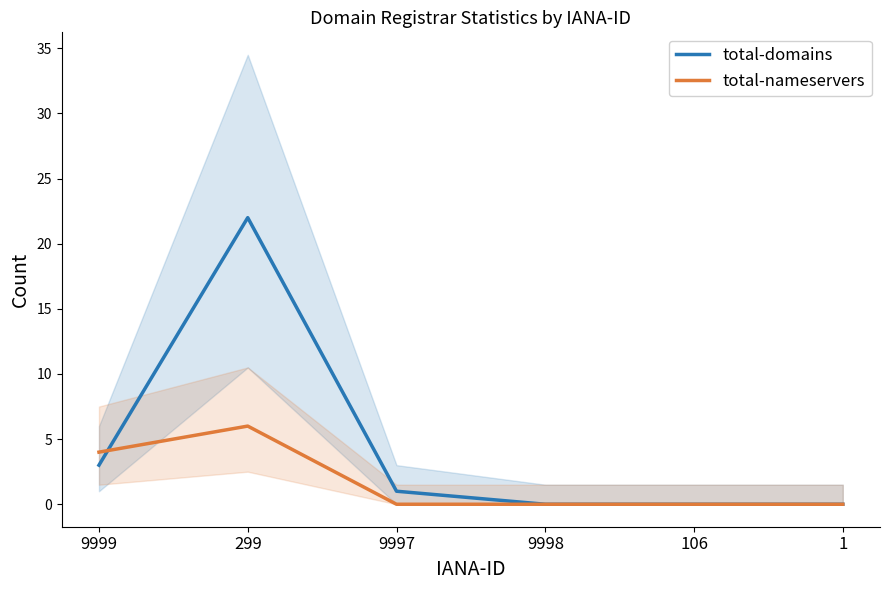

Is it true that total-nameservers equals -3 at 1?

False